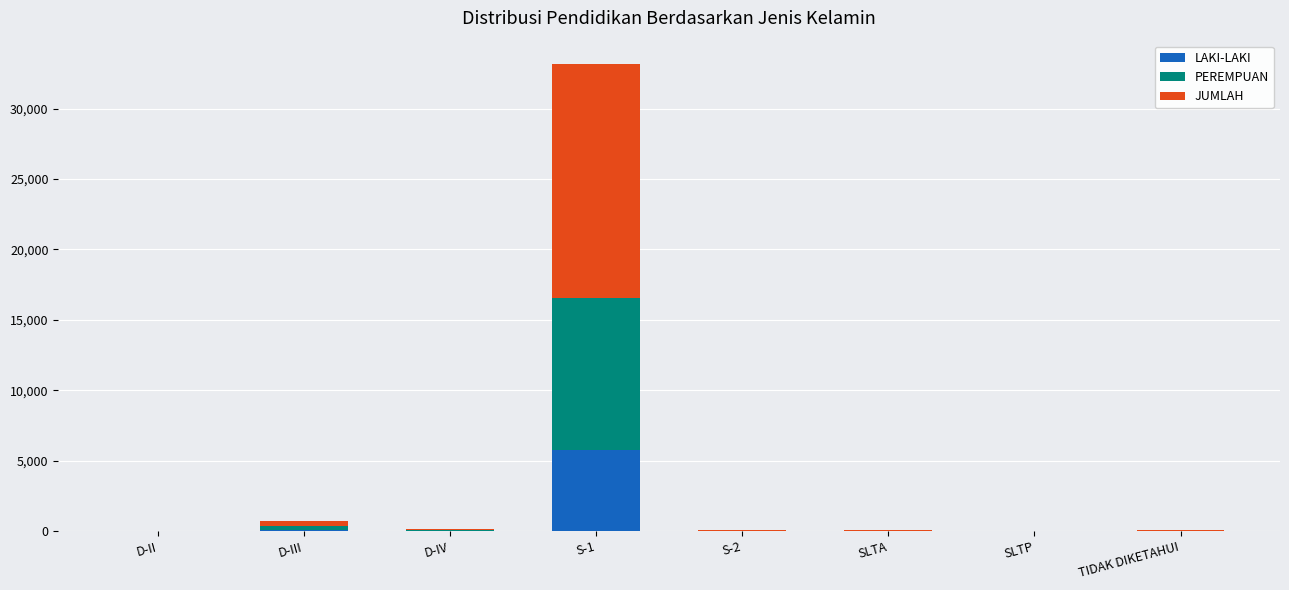

What is the highest value of the LAKI-LAKI series?

5724